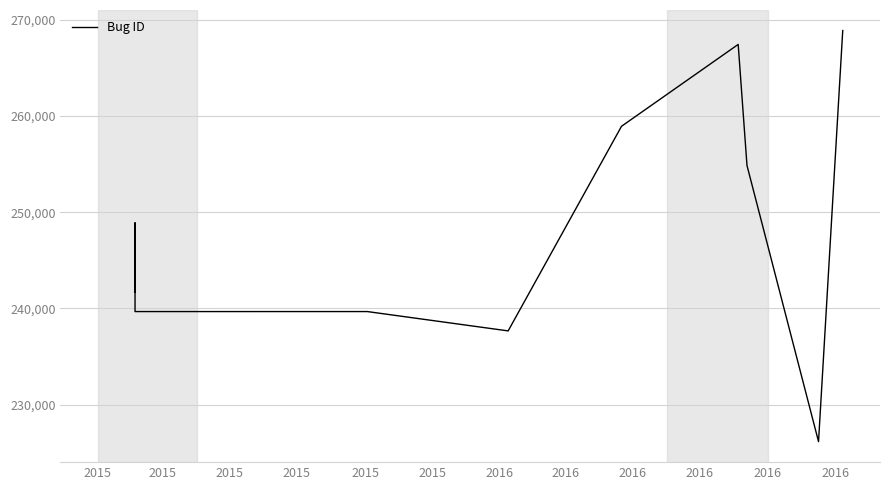

List the labels in order of value, smallest first.

2016, 2015, 2015, 2015, 2015, 2015, 2016, 2015, 2016, 2016